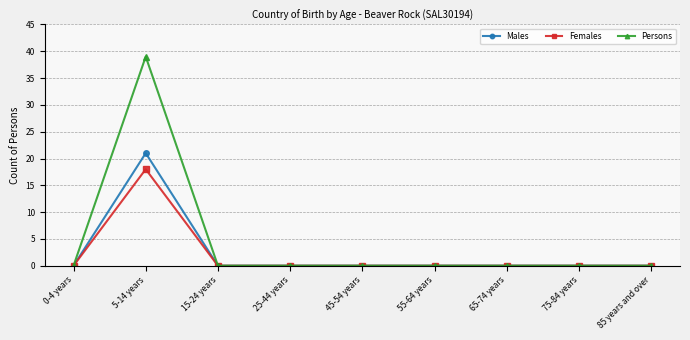

Which series has the widest spread of values?

Persons